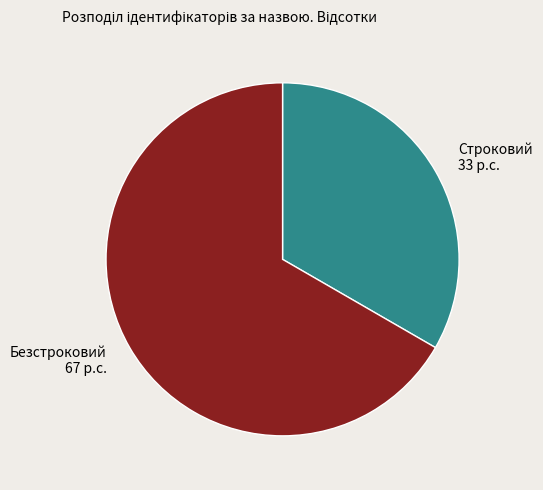

Count the number of slices in the pie.

2